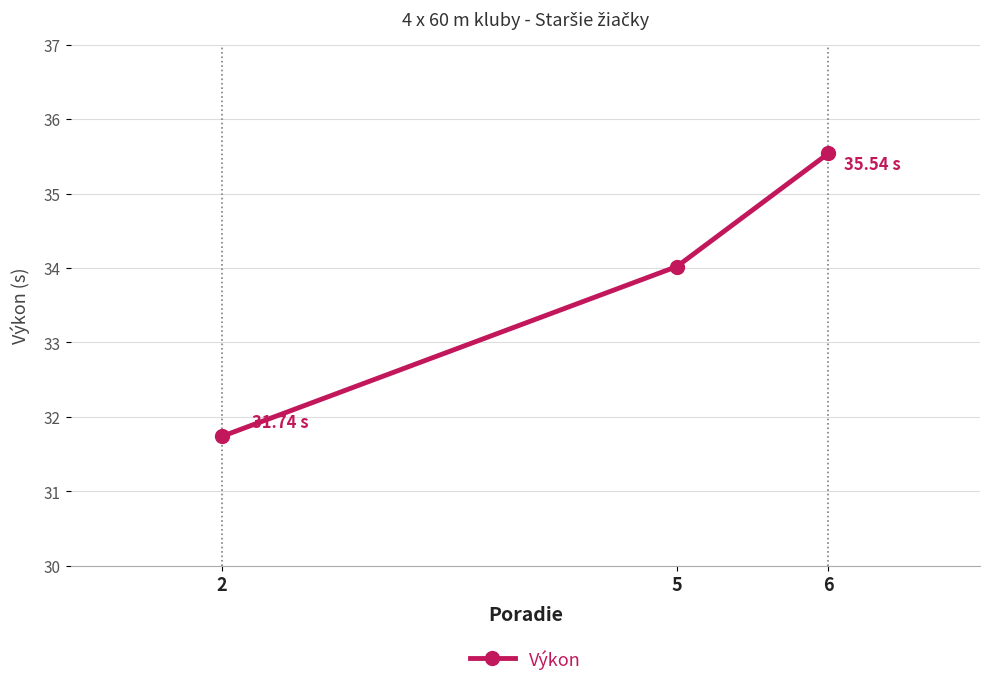

What is the difference between the values at 6 and 2?

3.8